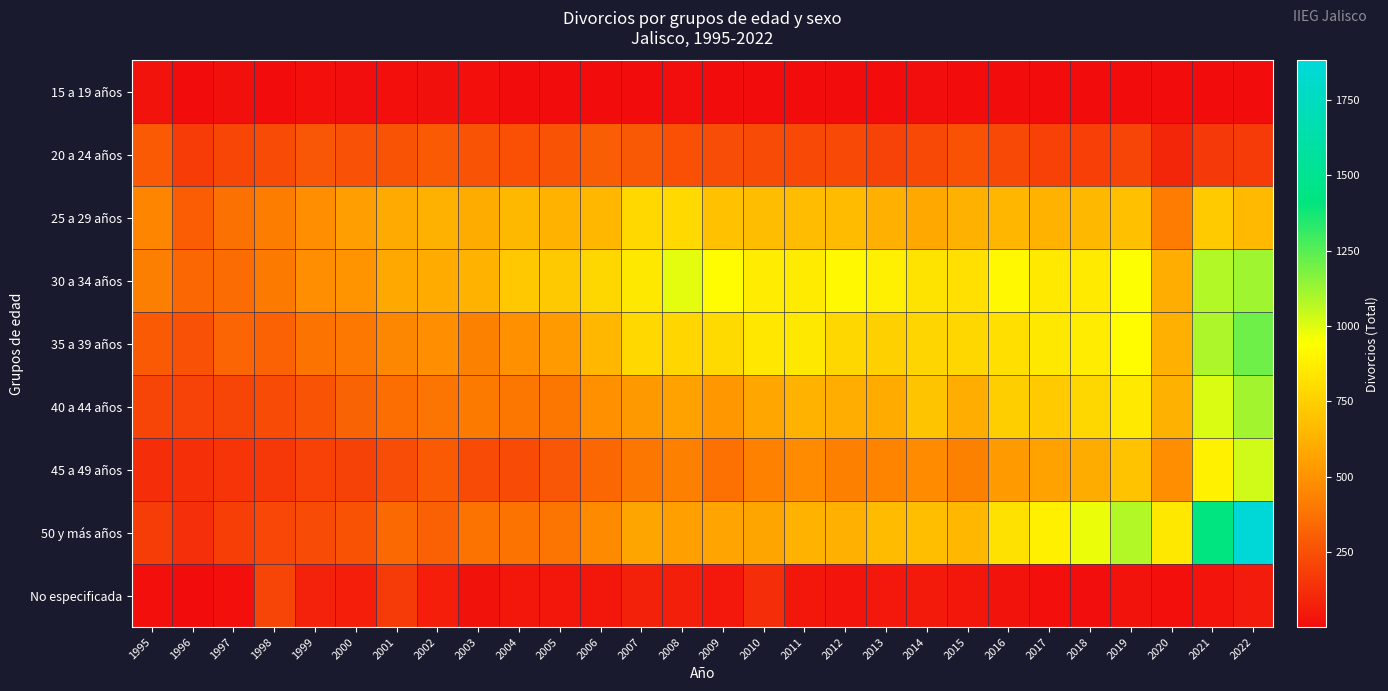

At which category is the sum across all series the highest?

2022